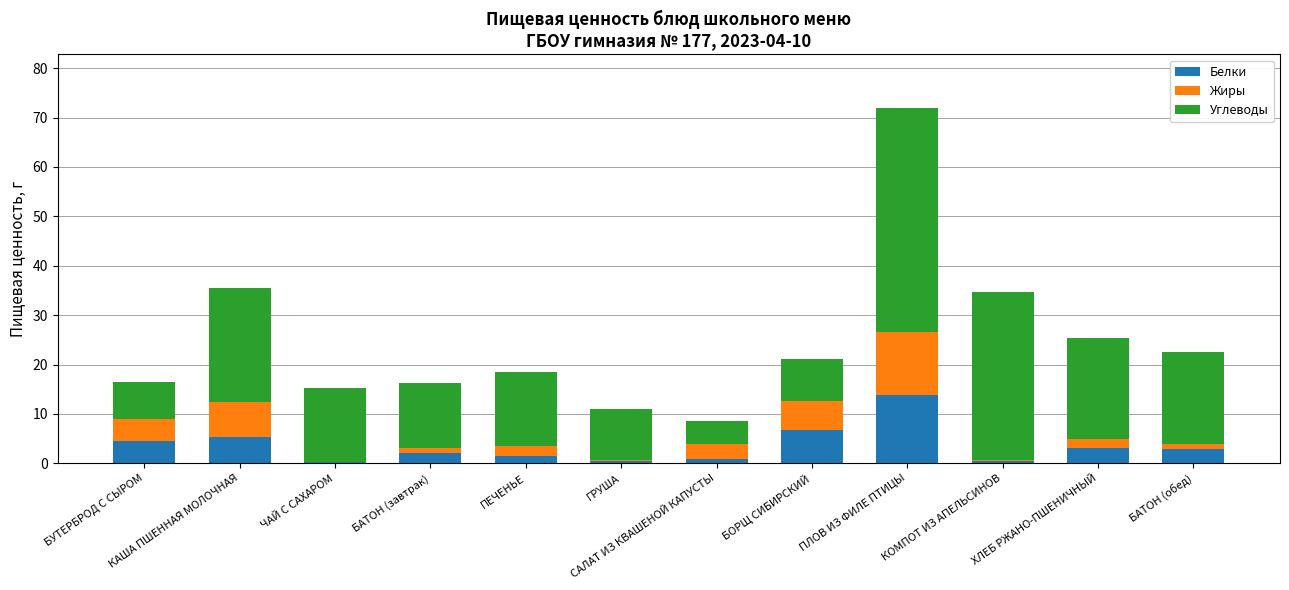

At which label does Белки reach its peak?

ПЛОВ ИЗ ФИЛЕ ПТИЦЫ